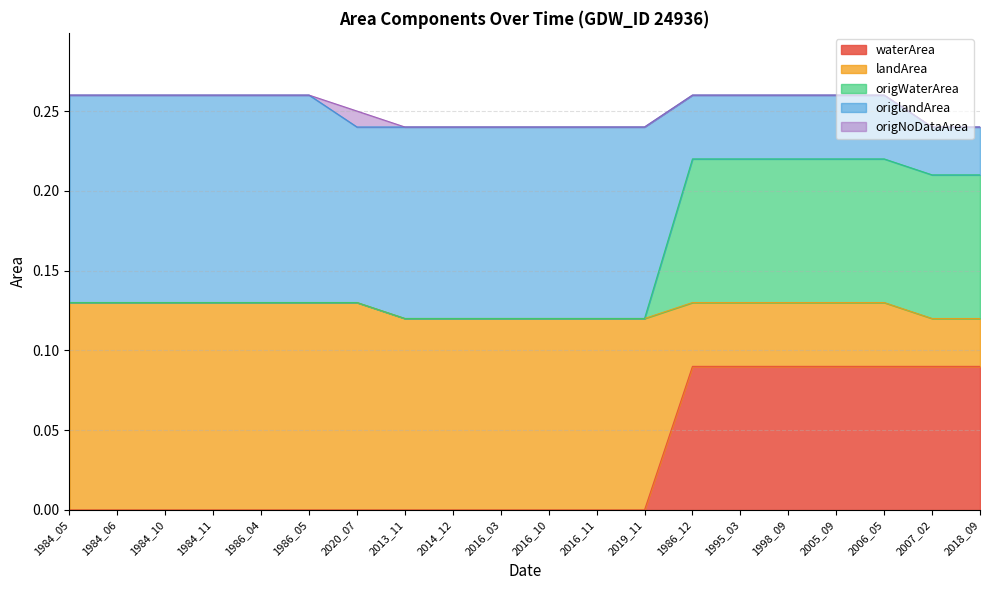

What is the difference between the maximum and second lowest values in the landArea series?

0.1